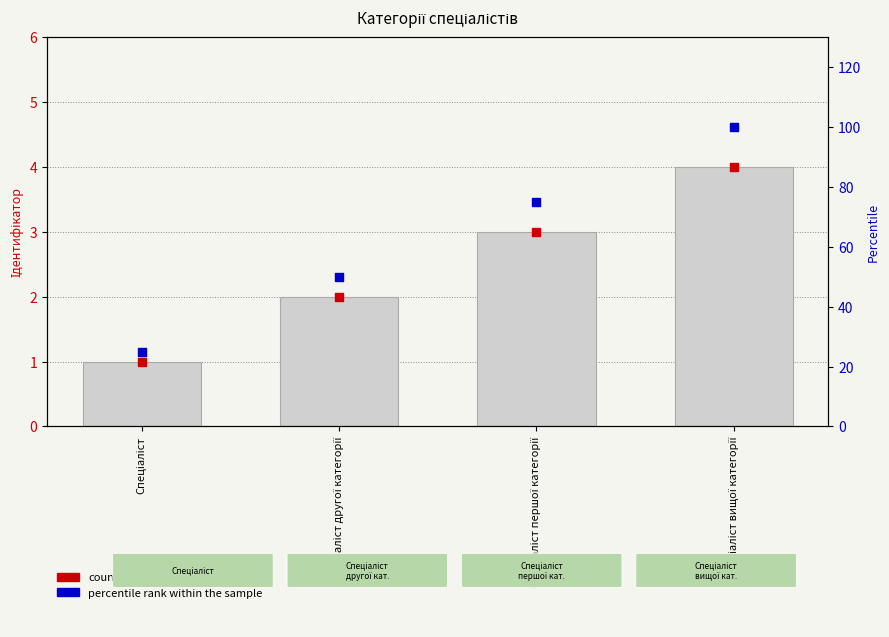

Which series has the widest spread of Y values?

percentile rank within the sample